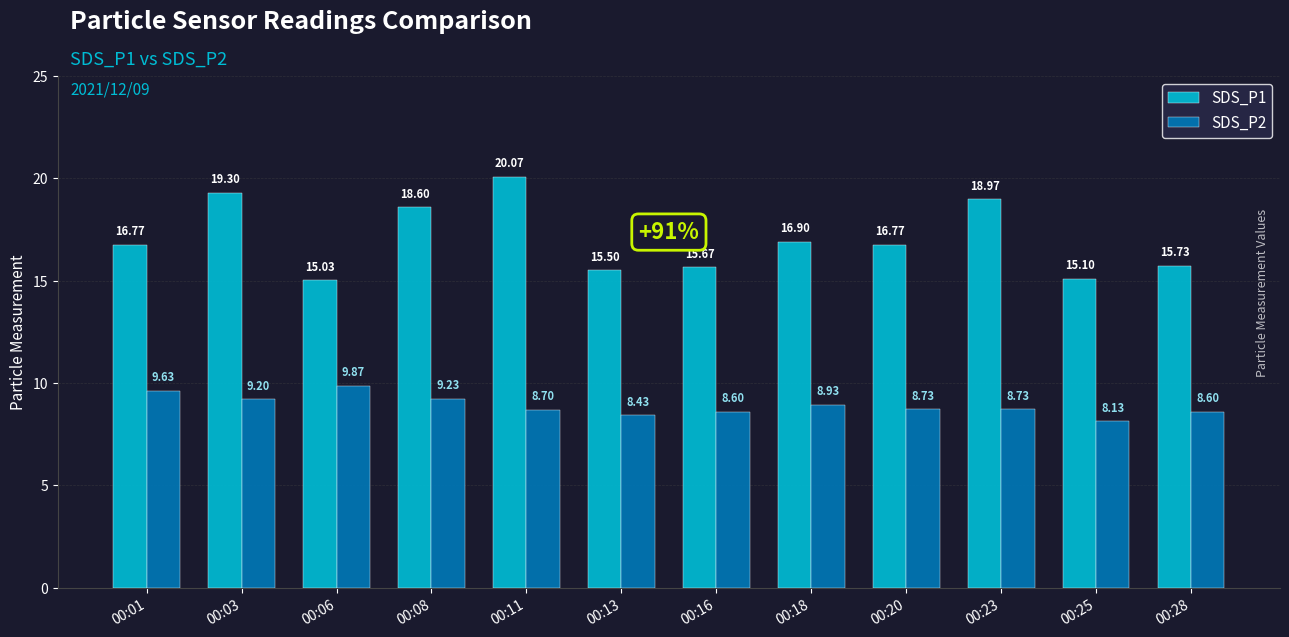

The value of SDS_P1 at 00:08 is 18.6. True or false?

True